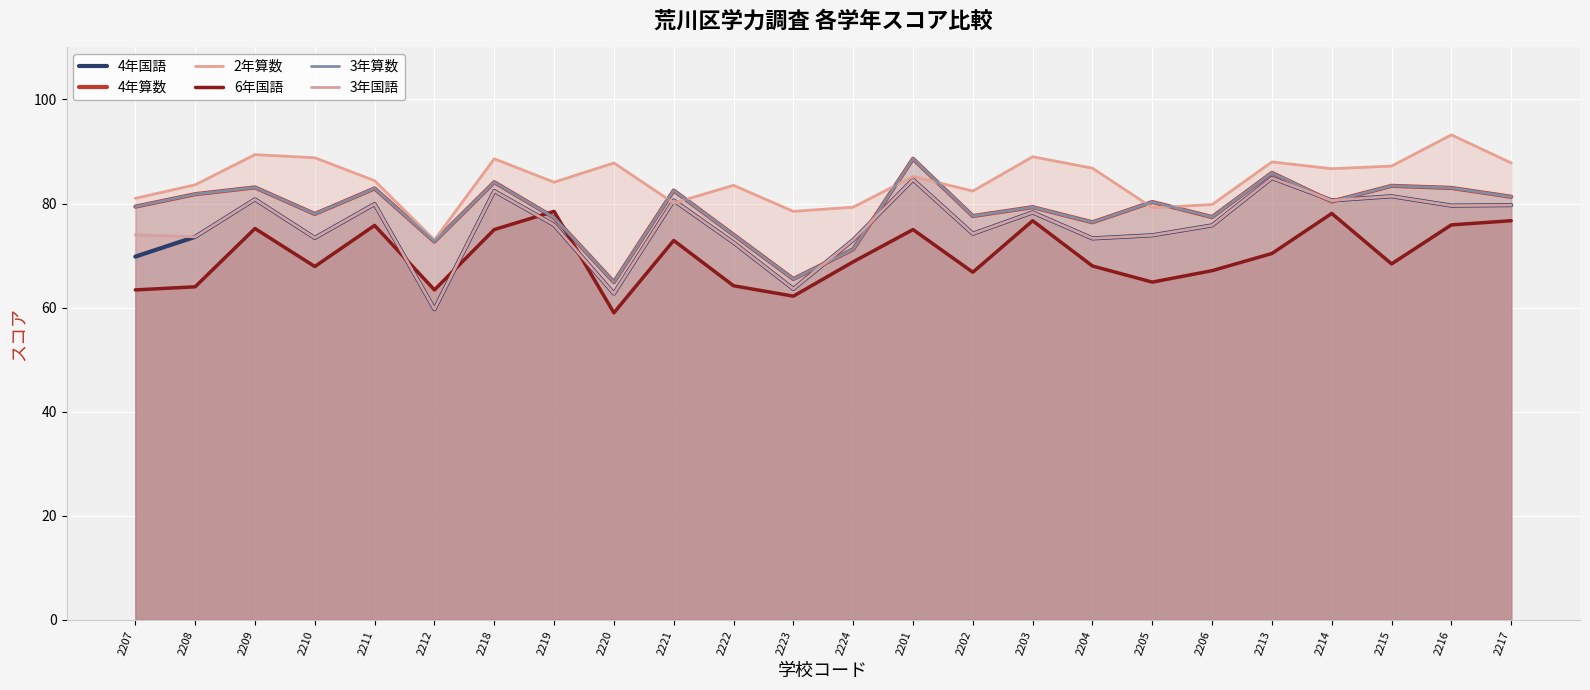

What is the difference between the second highest and second lowest values in the 3年国語 series?

21.9